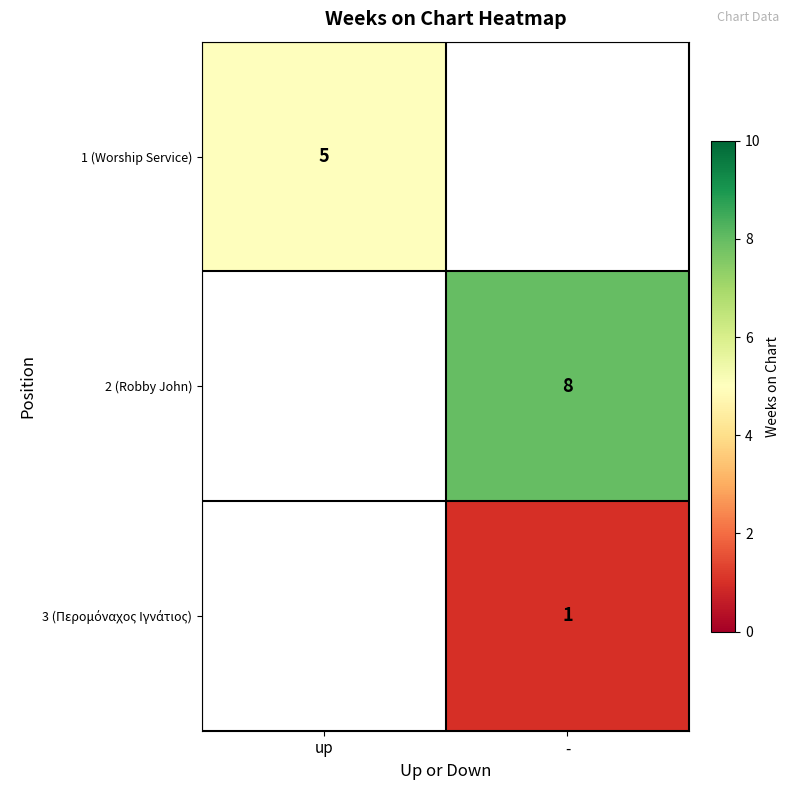

Is it true that 1 (Worship Service) equals 3 at up?

False